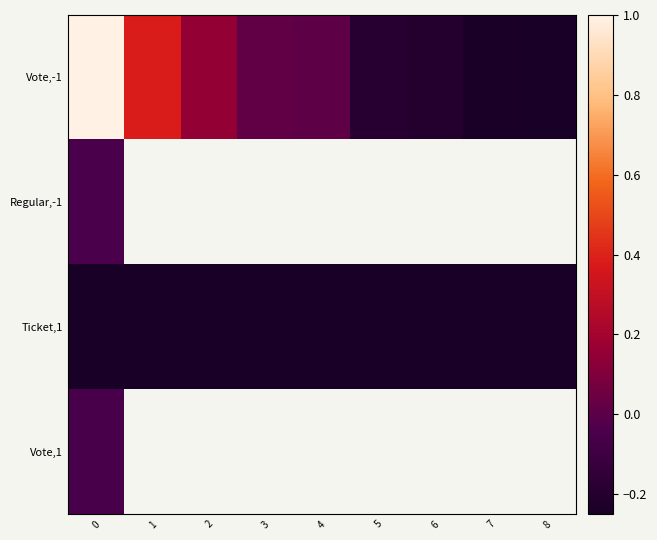

How many values in Vote,-1 are above zero?

5